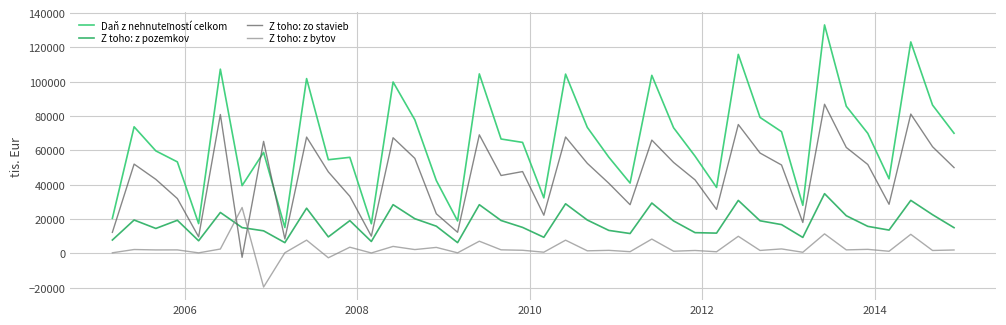

How many lines are shown in the chart?

4